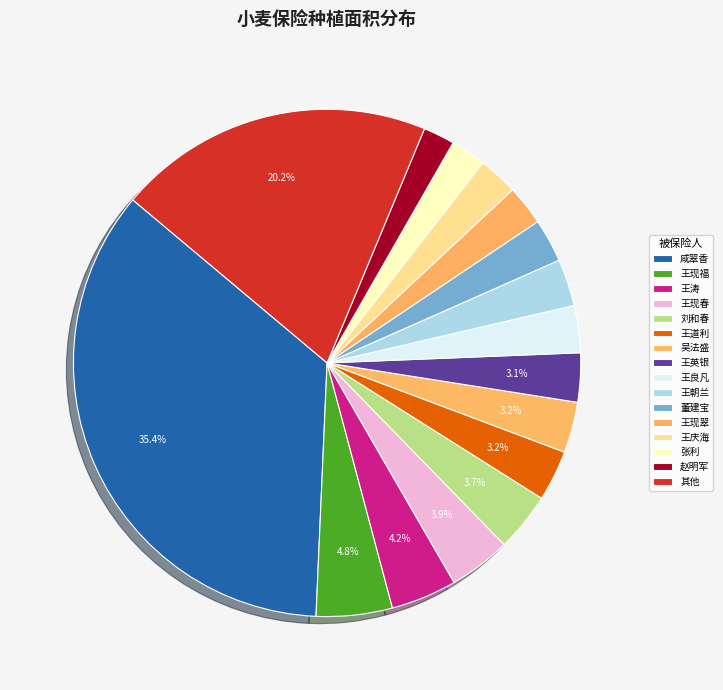

How many segments does this pie chart have?

16